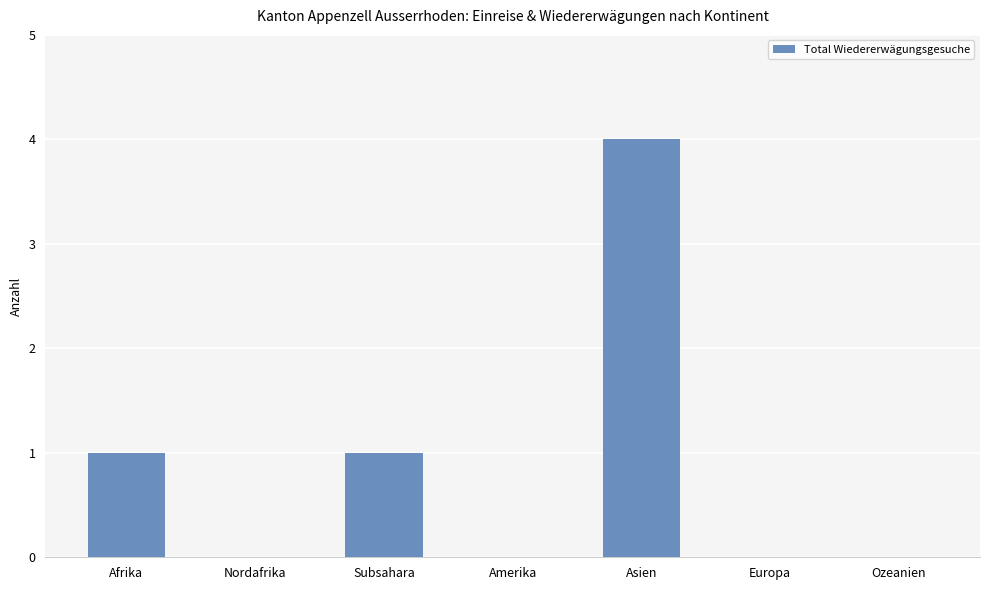

What is the change in value from Amerika to Asien?

+4